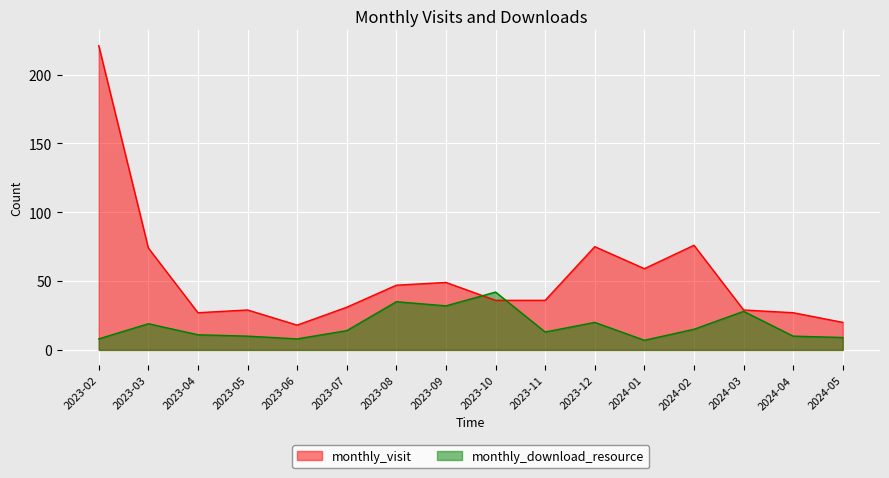

True or false: monthly_download_resource and monthly_visit cross at least once.

True